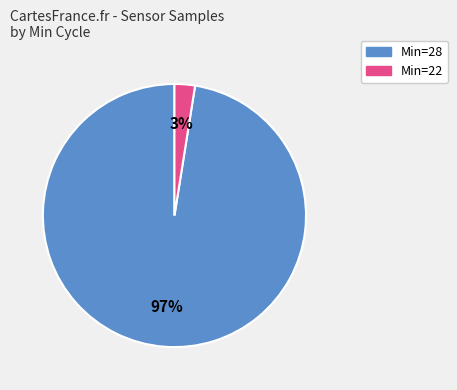

Is there a majority slice in this chart?

Yes